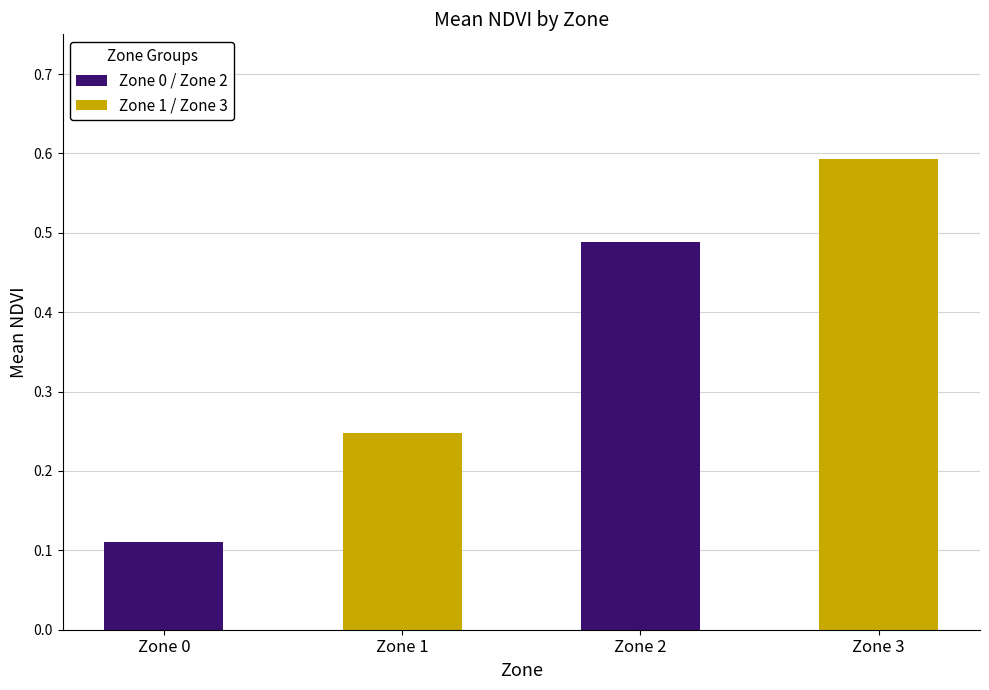

Count the number of categories in the chart.

4